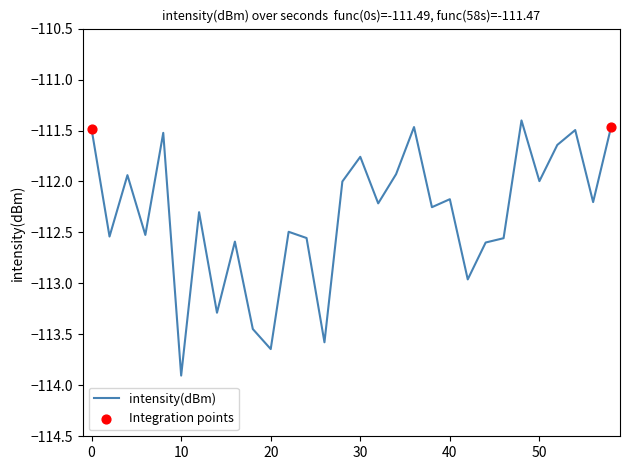

What is the maximum value shown in the chart?

-111.4